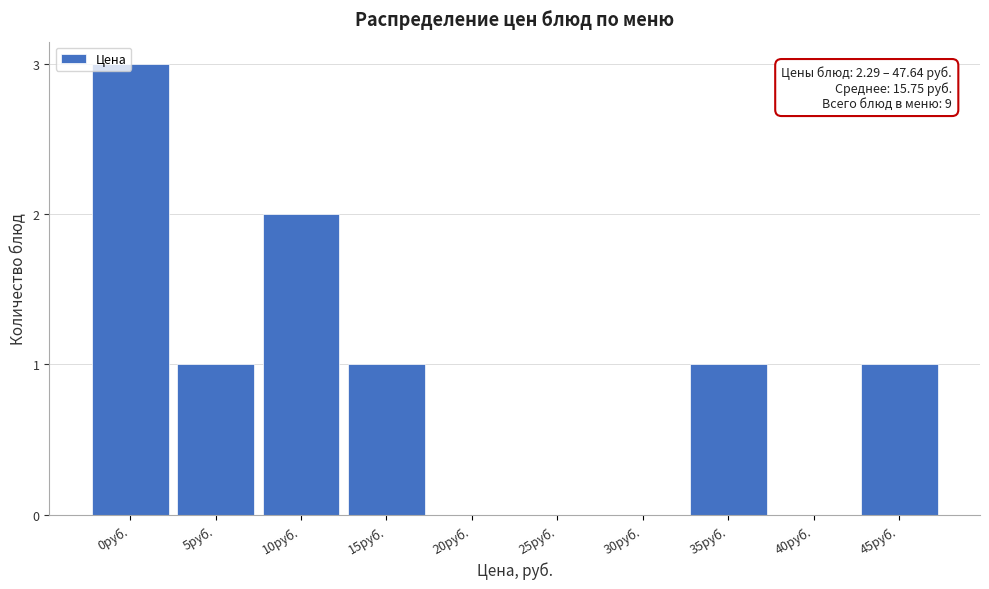

What is the maximum value shown in the chart?

3